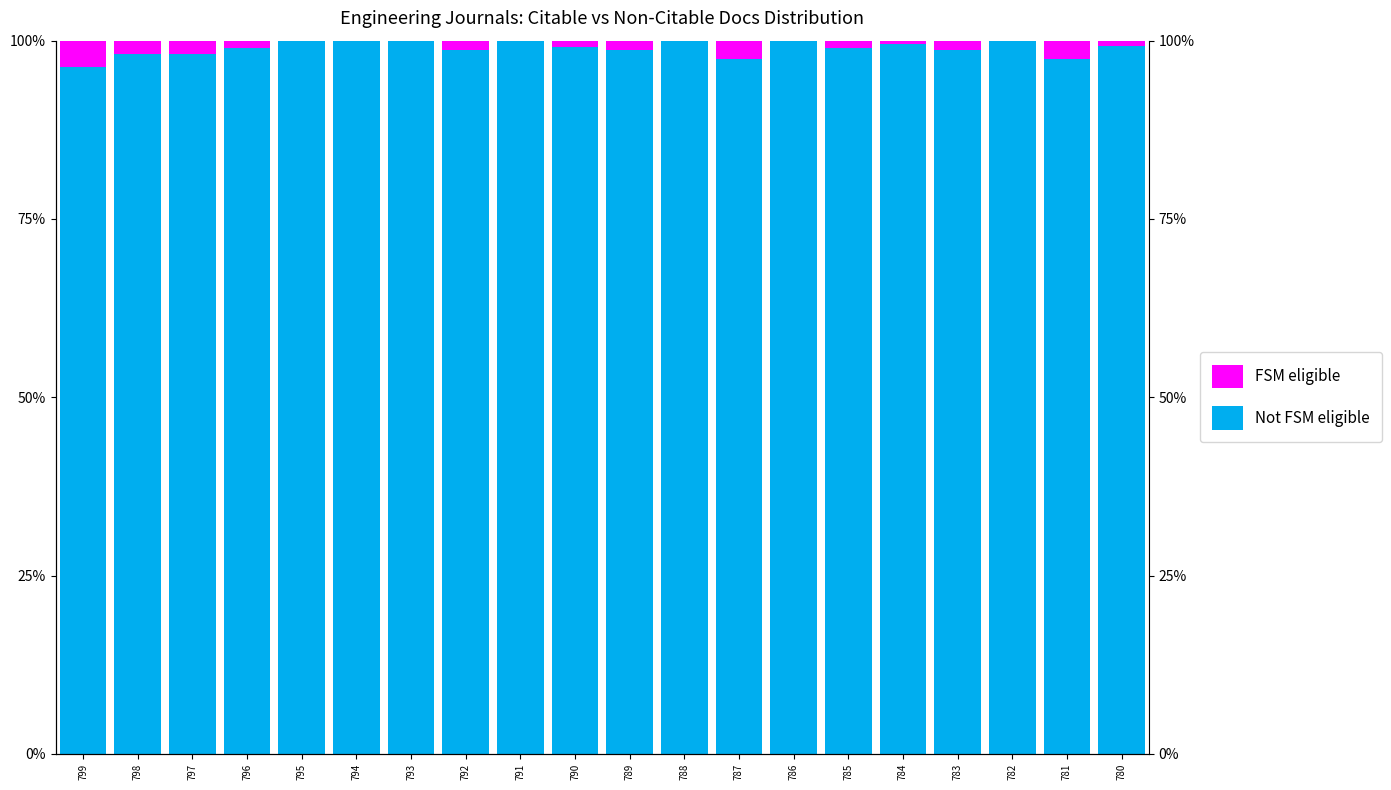

What is the average value of the Not FSM eligible series?

99.0